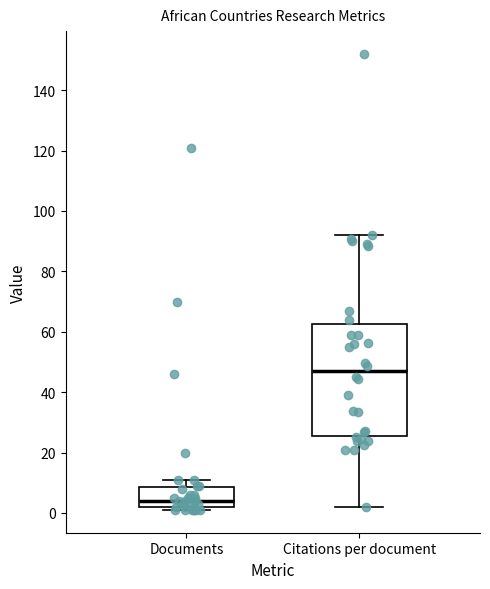

Reading left to right, read every box against the y-axis: the position of its median line, the range the box covers, and the ends of its whiskers. The values are not printed on the chart, so give them approximately, as read against the axis.

Documents: median 4, box 2 to 8, whiskers 2 (just below the box's lower edge) to 12
Citations per document: median 46, box 26 to 62, whiskers 2 to 92